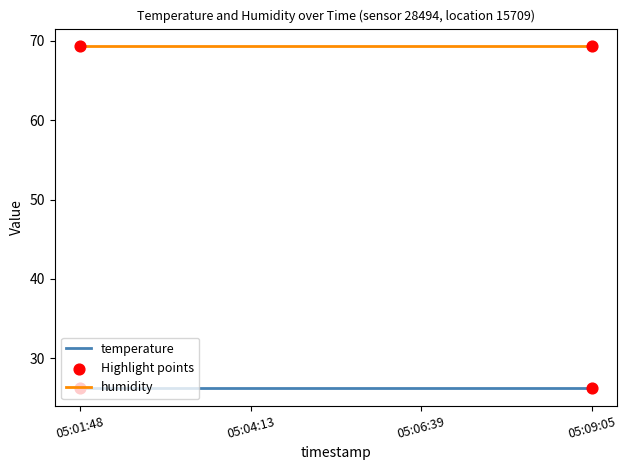

What is the spread (max minus min) of values at 05:04:13?

43.2